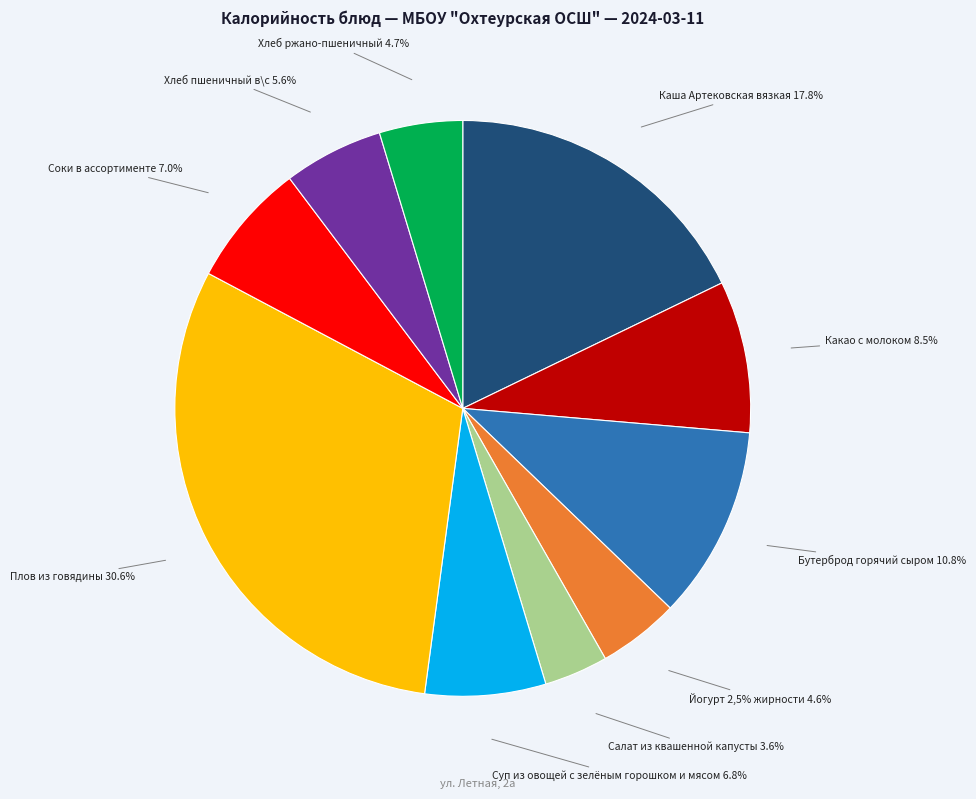

Between Салат из квашенной капусты 3.6% and Плов из говядины 30.6%, which is larger?

Плов из говядины 30.6%